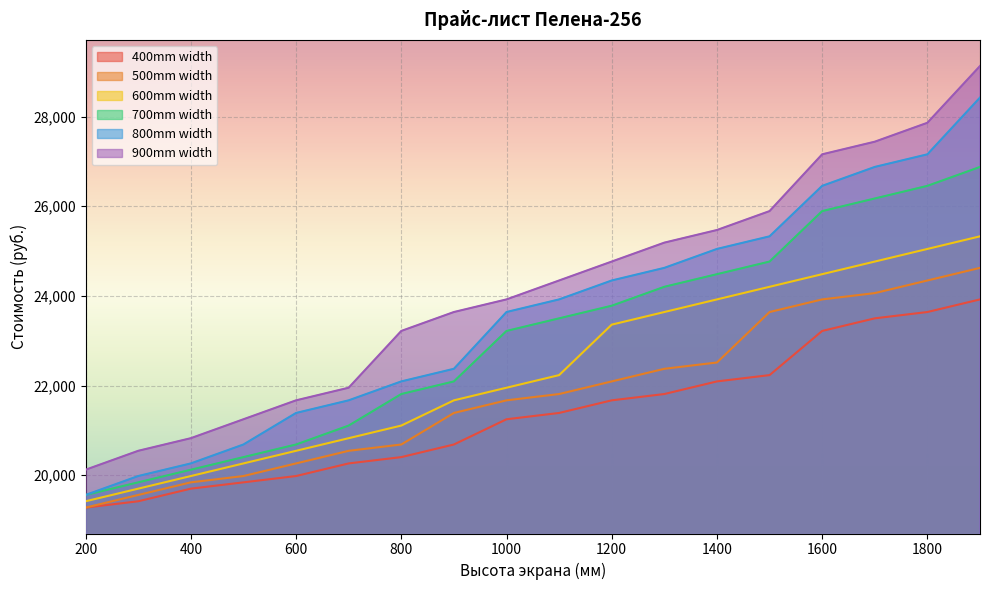

Which series has the widest spread of values?

900mm width